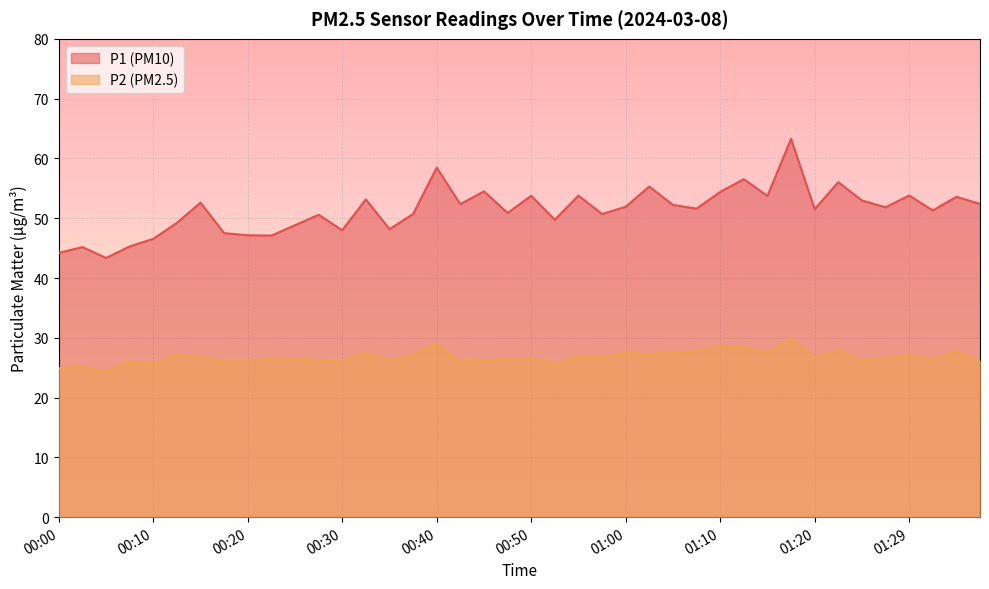

What is the value of the P1 point at the 22nd from the left?

49.8